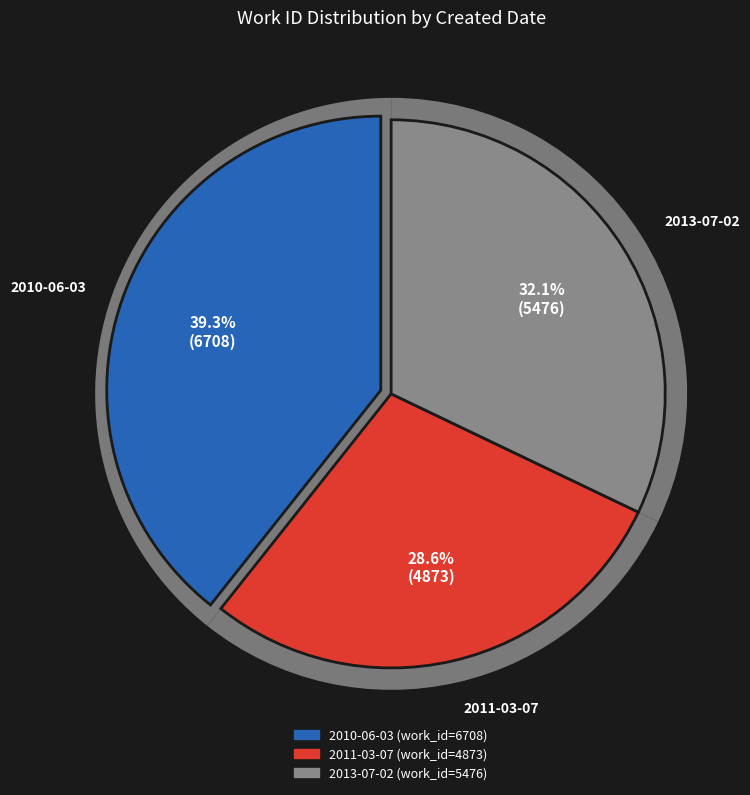

Is it true that 2013-07-02 is 38% of the pie?

False